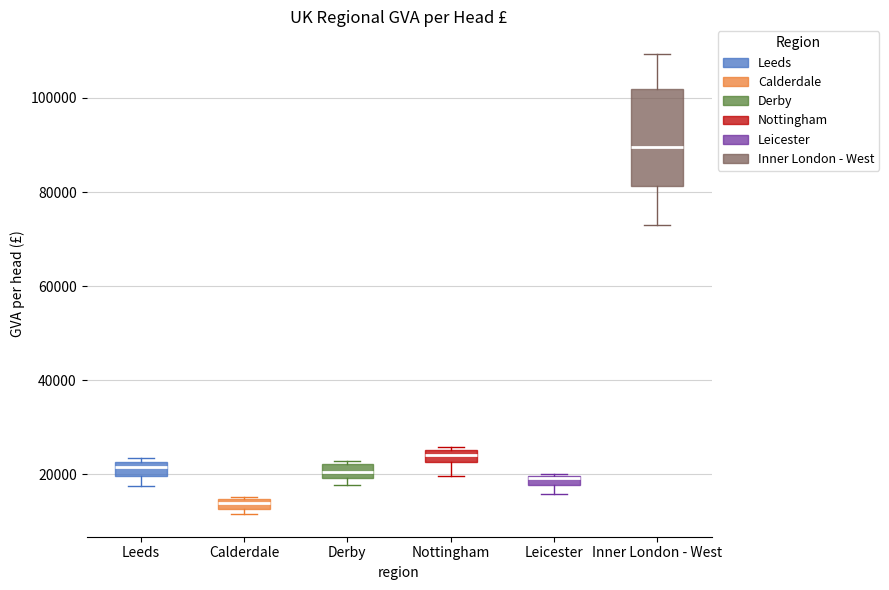

Which box's median line is the lowest?

Calderdale